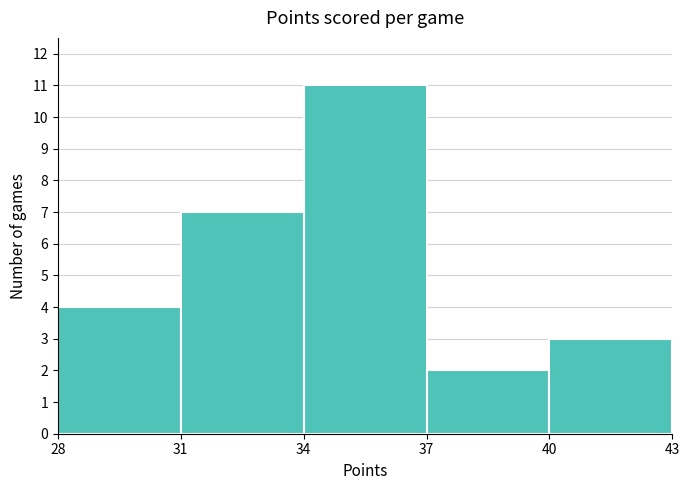

How tall is the bar that spans 31 to 34 on the x-axis? The values are not printed on the chart, so give them approximately, as read against the axis.

7